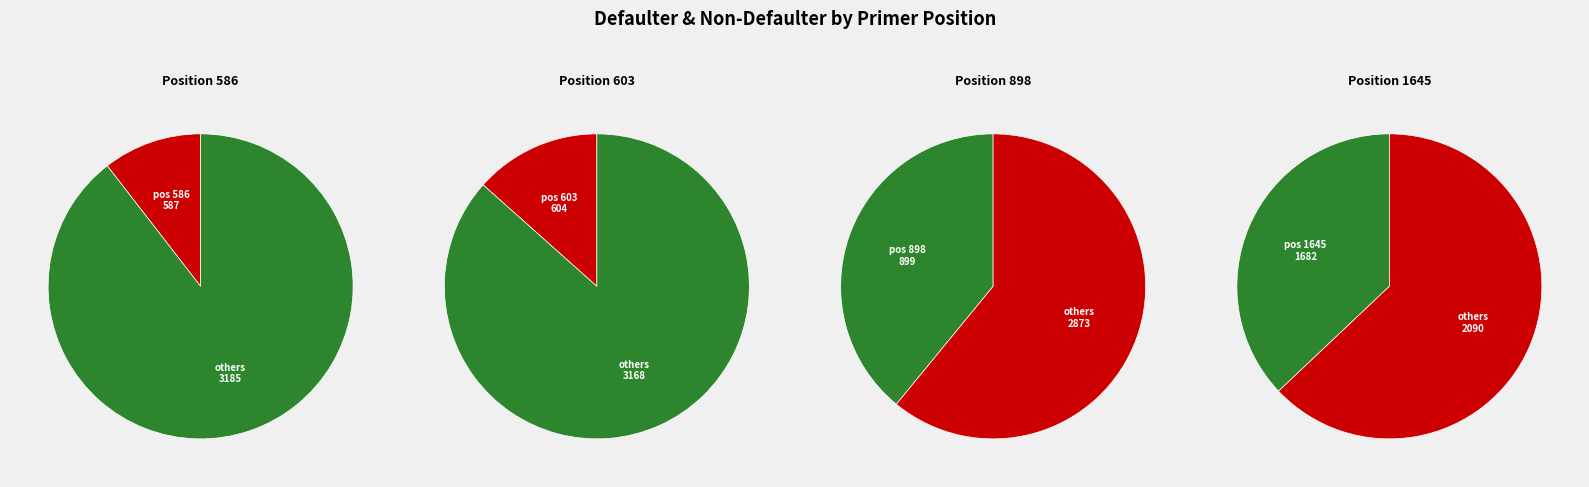

The 898 slice represents 39% of the pie. True or false?

False